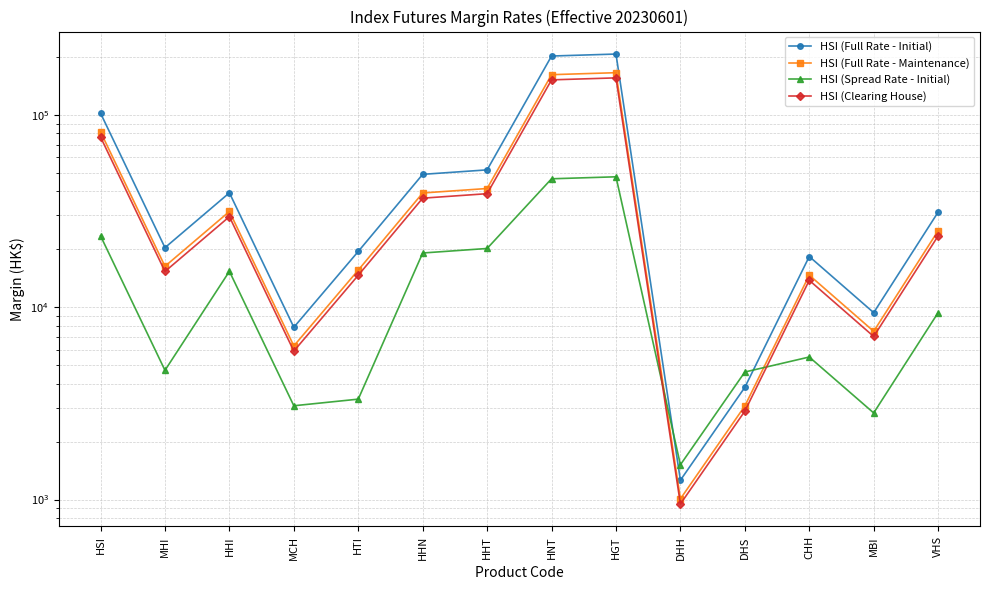

Where is the first local maximum for HSI (Clearing House)?

HHI